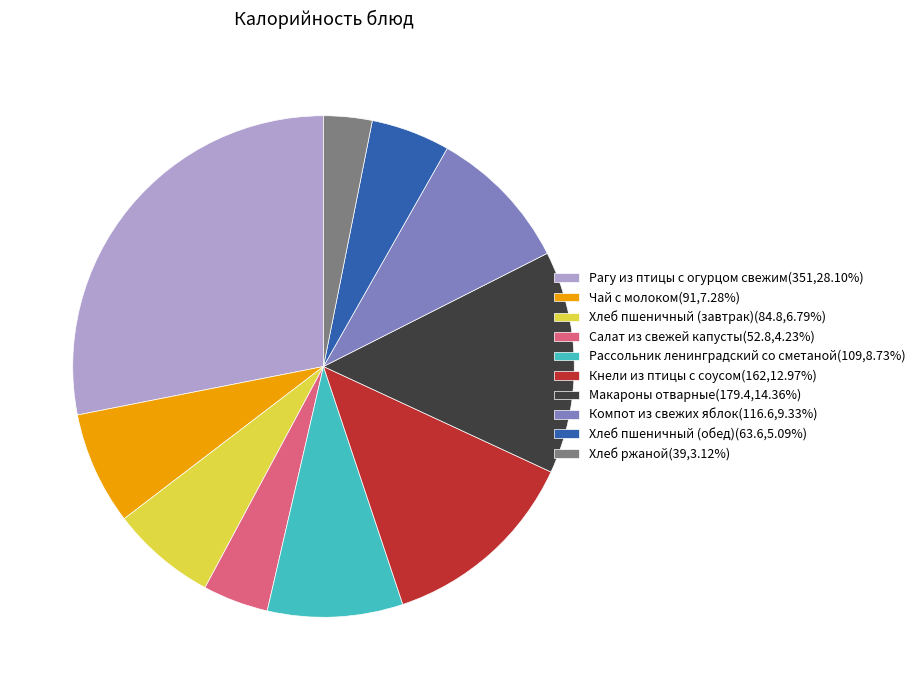

Approximately how many times larger is the value at Компот из свежих яблок(116.6,9.33%) compared to Чай с молоком(91,7.28%)?

1.3